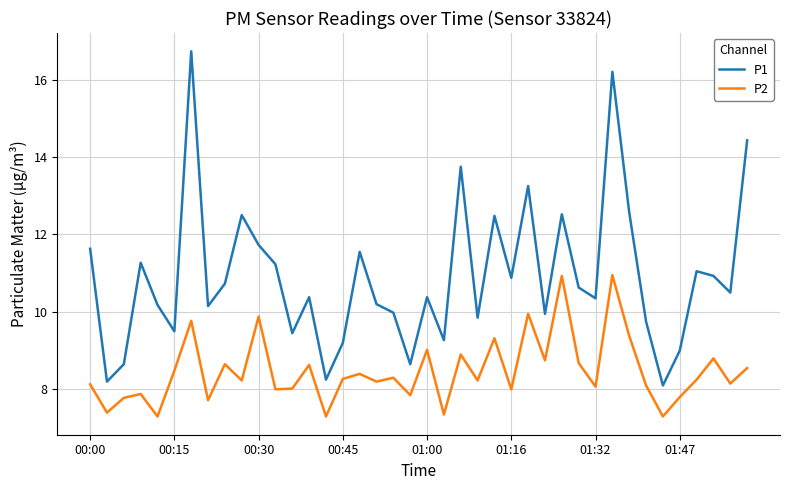

What is the average value of the P2 series?

8.5